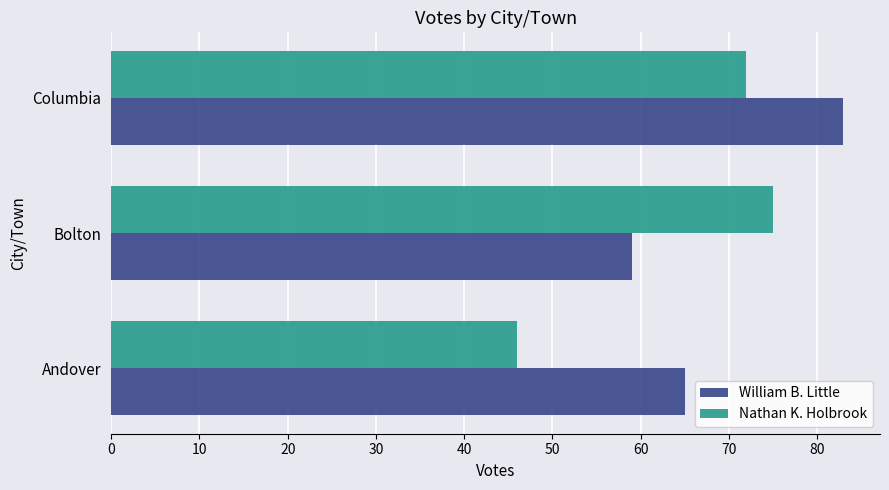

Which series has the largest total across all categories?

William B. Little